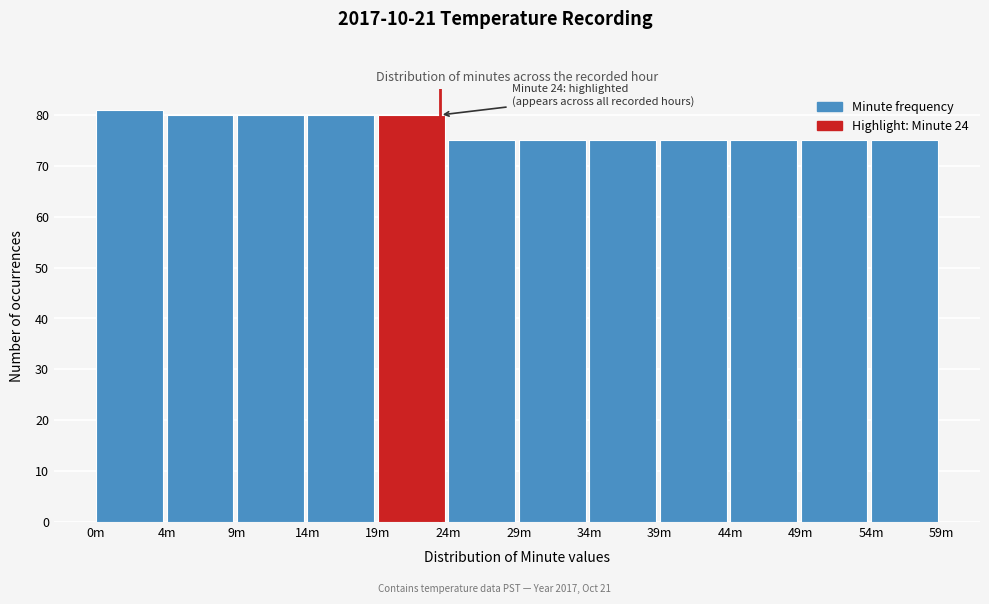

Reading left to right, extract all data points from this chart.

81	80	80	80	80	75	75	75	75	75	75	75